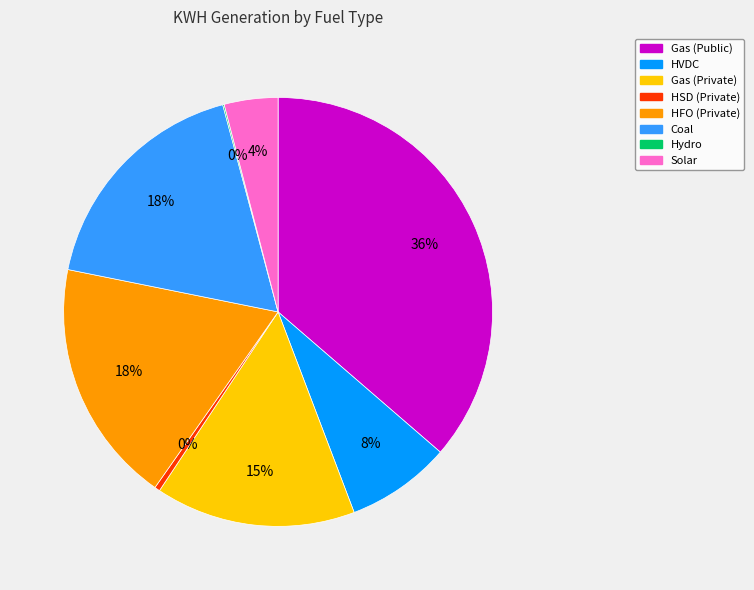

Is there any slice that represents more than half of the pie?

No